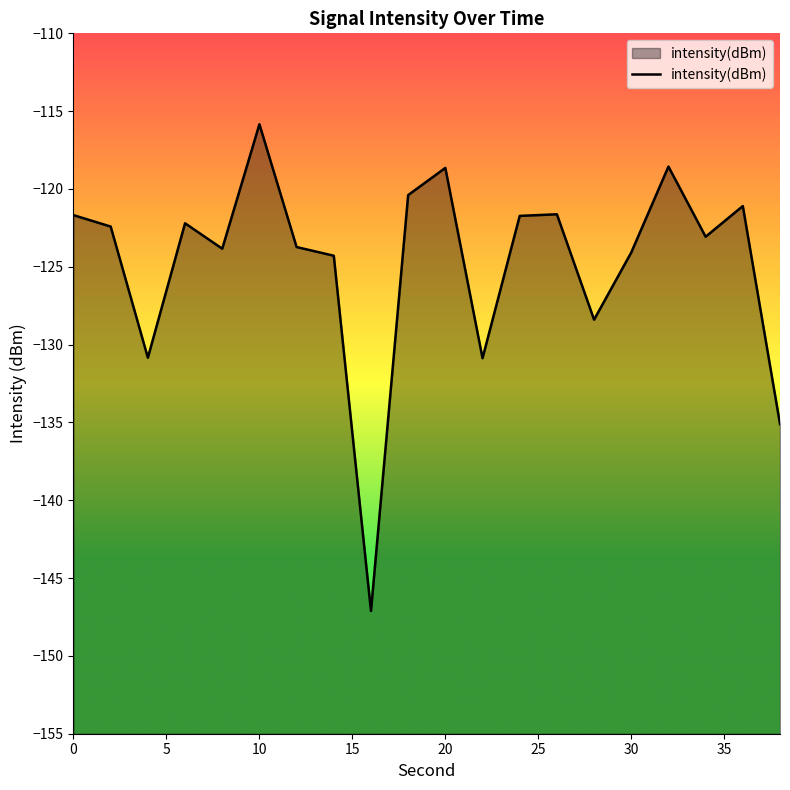

The value at 18 is -33.1. True or false?

False